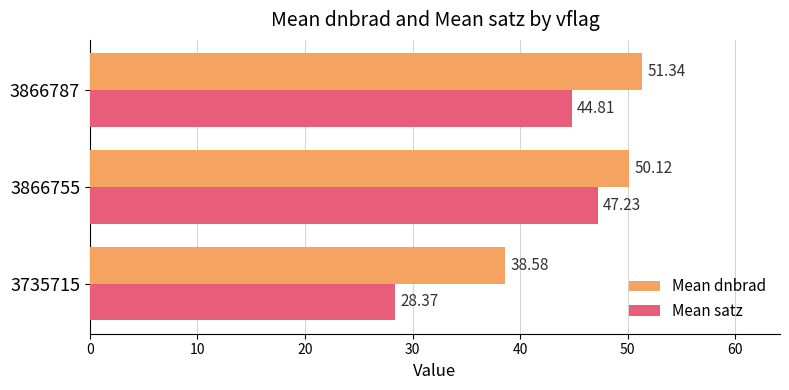

At how many categories does at least one series exceed 32?

3